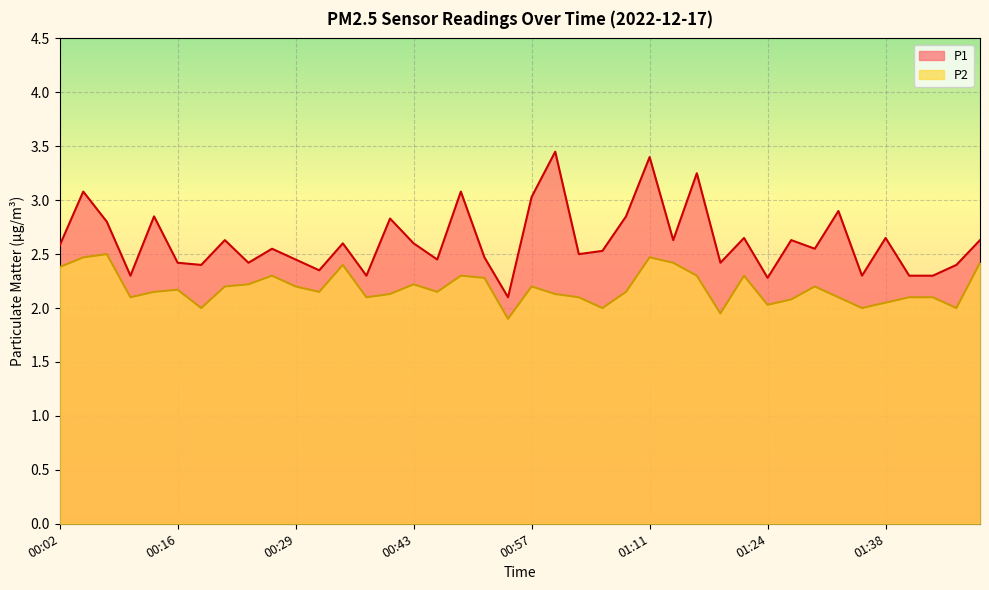

Reading left to right, transcribe all the data shown in this chart.

P1: 2.6	3.1	2.8	2.3	2.9	2.4	2.4	2.6	2.4	2.5	2.5	2.4	2.6	2.3	2.8	2.6	2.5	3.1	2.5	2.1	3.0	3.5	2.5	2.5	2.9	3.4	2.6	3.2	2.4	2.6	2.3	2.6	2.5	2.9	2.3	2.6	2.3	2.3	2.4	2.6
P2: 2.4	2.5	2.5	2.1	2.1	2.2	2.0	2.2	2.2	2.3	2.2	2.1	2.4	2.1	2.1	2.2	2.1	2.3	2.3	1.9	2.2	2.1	2.1	2.0	2.1	2.5	2.4	2.3	1.9	2.3	2.0	2.1	2.2	2.1	2.0	2.0	2.1	2.1	2.0	2.4